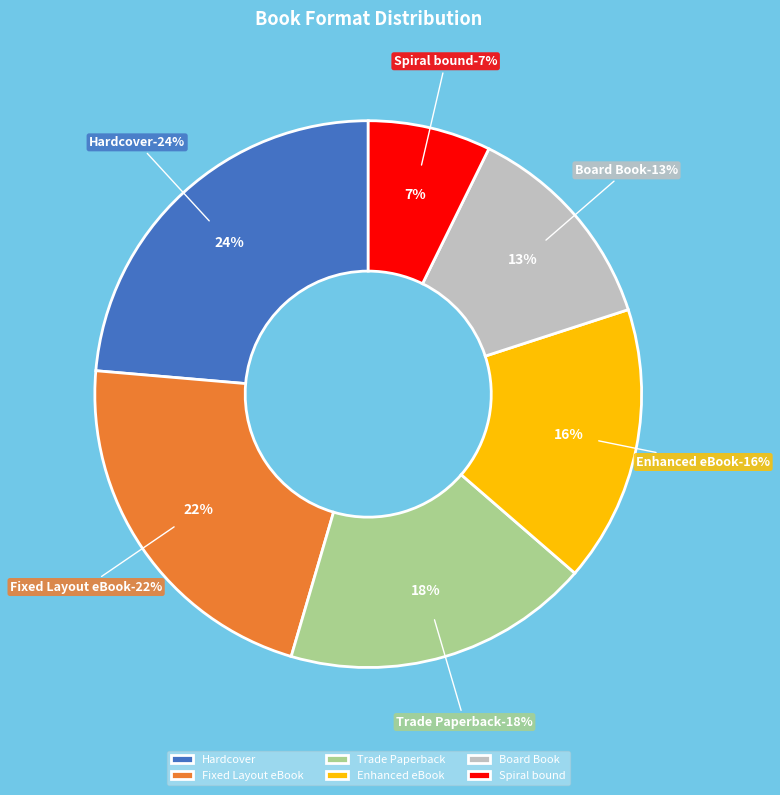

What percentage is the Enhanced eBook slice, to the nearest percent?

16%